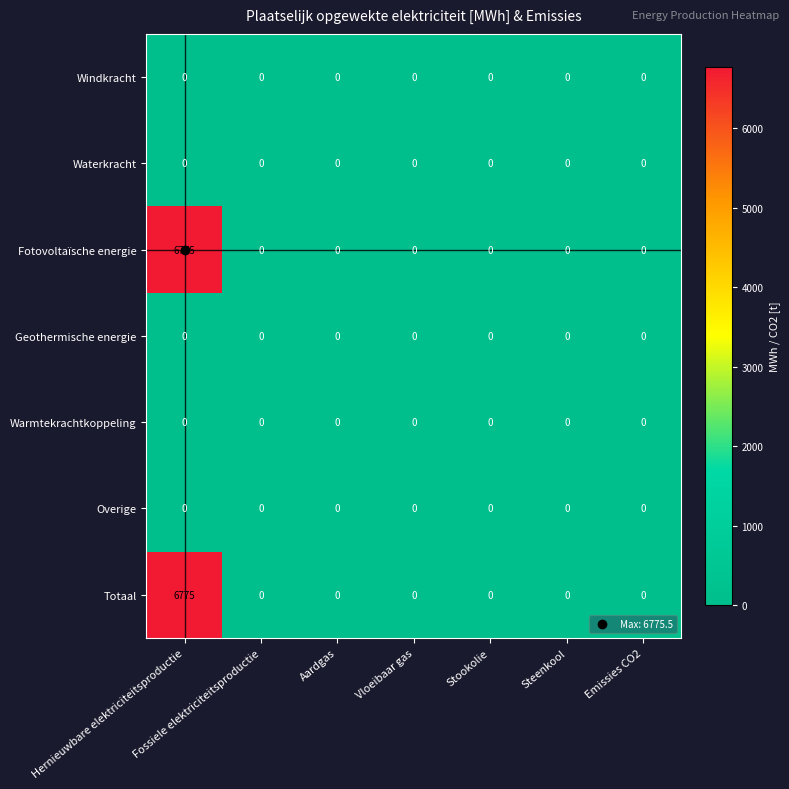

What is the spread (max minus min) of values at Hernieuwbare elektriciteitsproductie?

6775